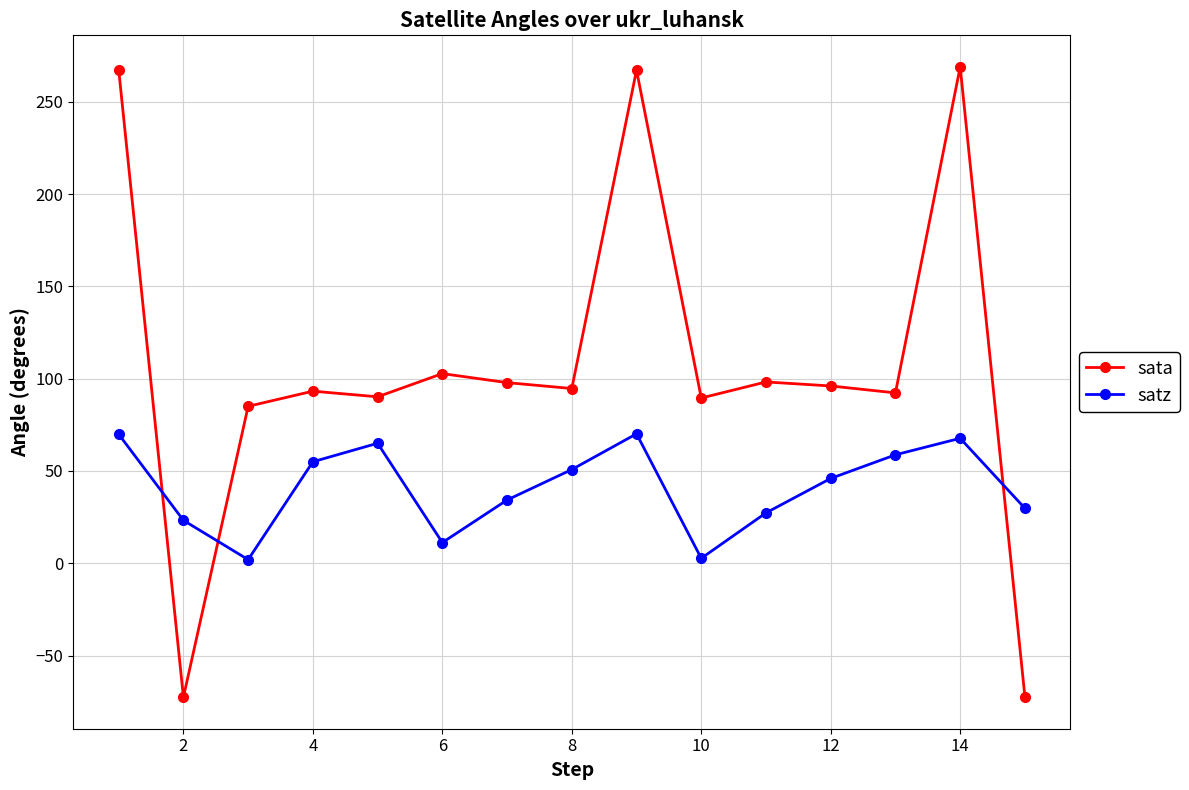

True or false: satz has more than 0 interior local peaks.

True